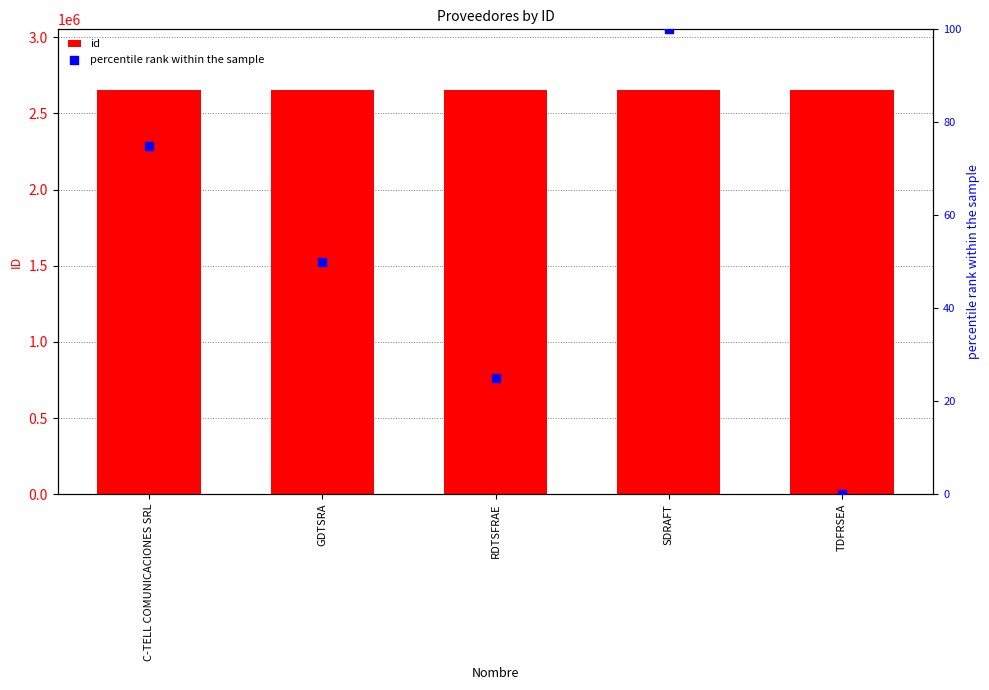

What is the total value across all series at GDTSRA?

2653467